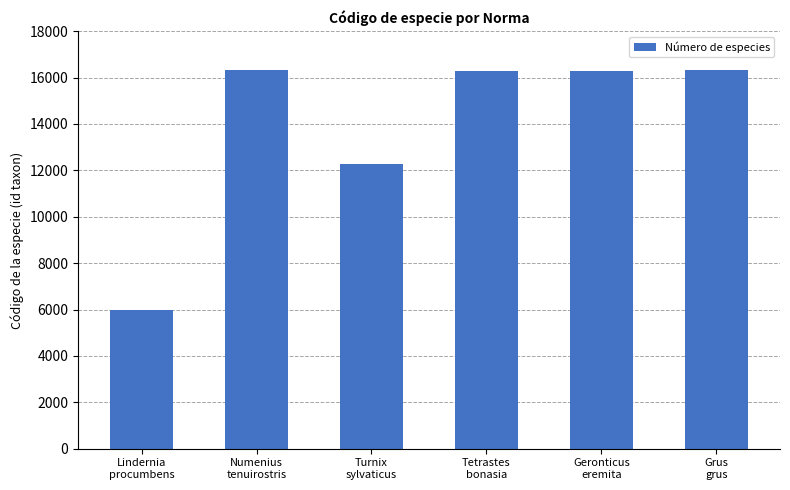

How many bars are there in total?

6